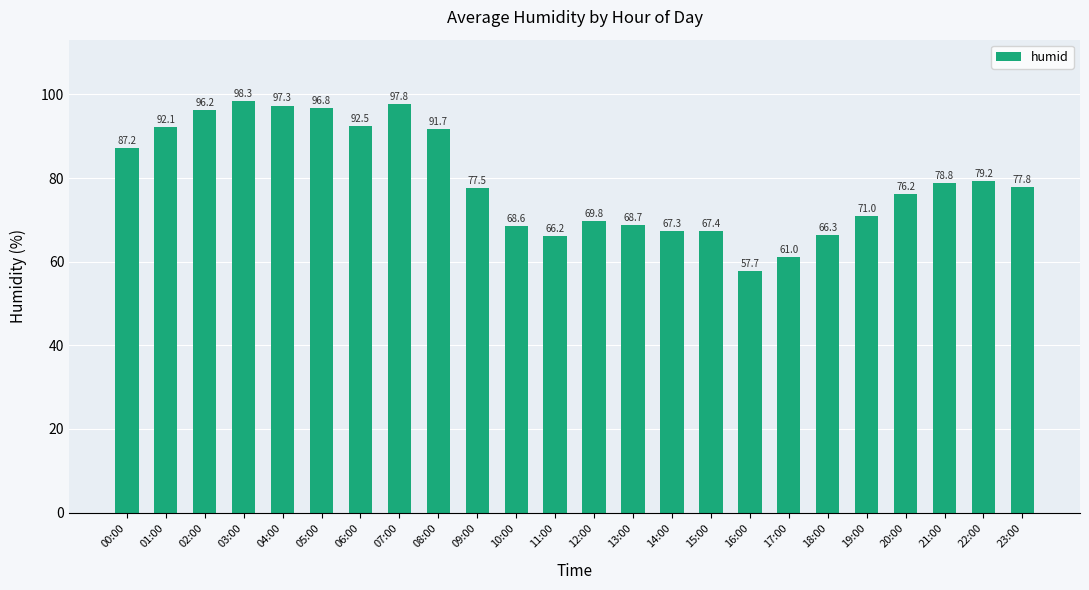

What is the change in value from 16:00 to 23:00?

+20.2